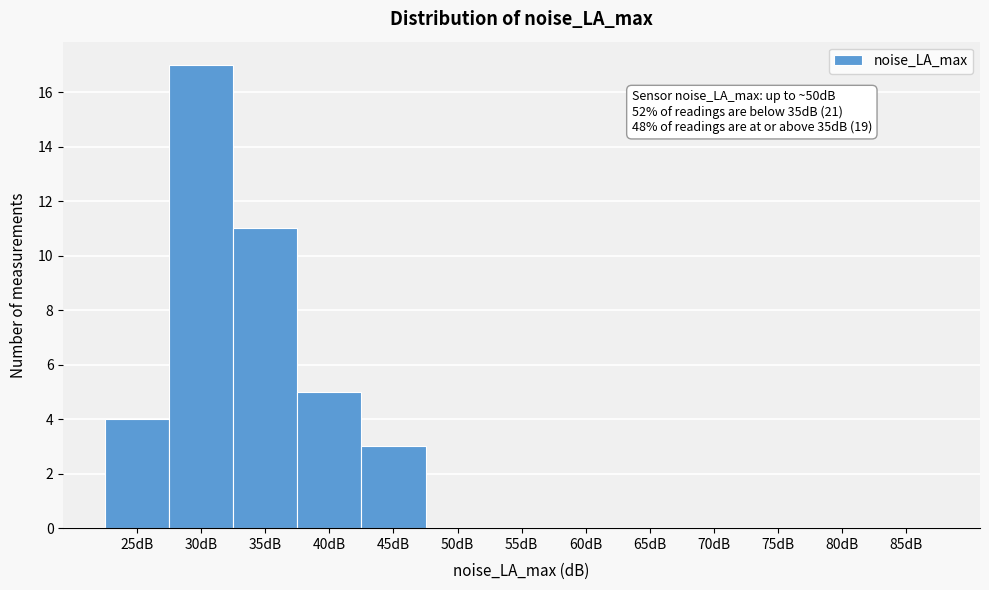

Reading left to right, extract all data points from this chart.

25dB=4	30dB=17	35dB=11	40dB=5	45dB=3	50dB=0	55dB=0	60dB=0	65dB=0	70dB=0	75dB=0	80dB=0	85dB=0